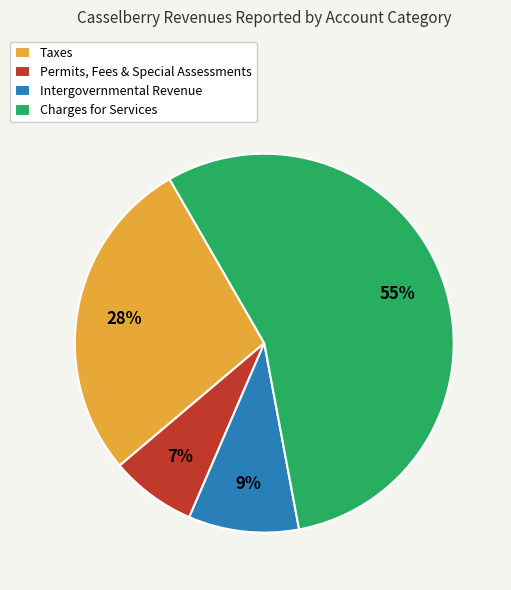

To the nearest percent, what is the combined percentage of Taxes and Intergovernmental Revenue?

37%